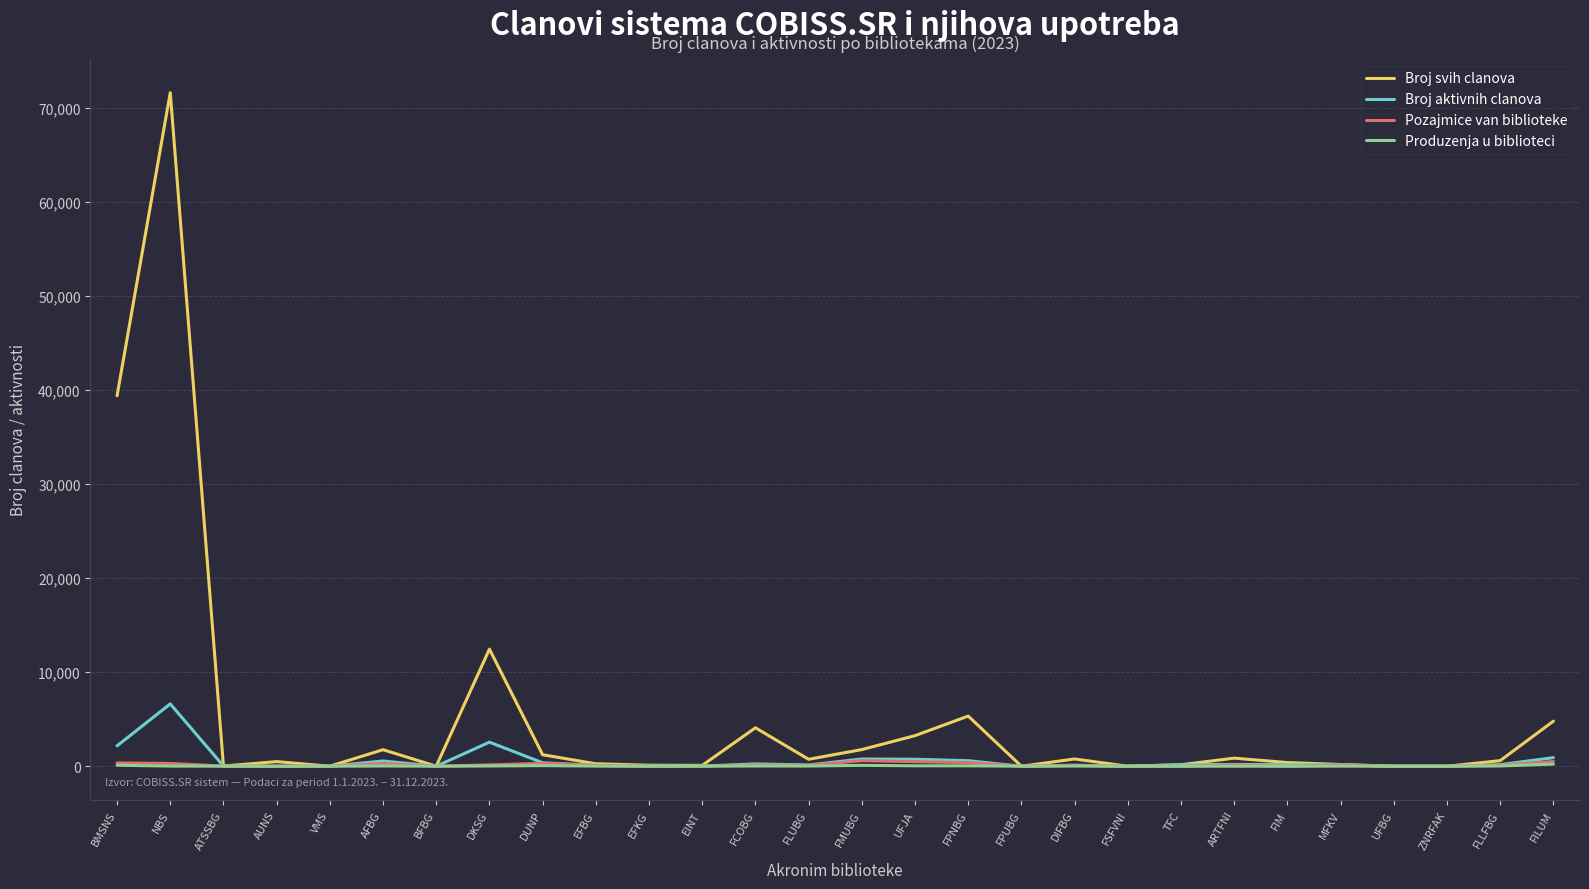

Is it true that Broj svih clanova equals 53217 at BMSNS?

False